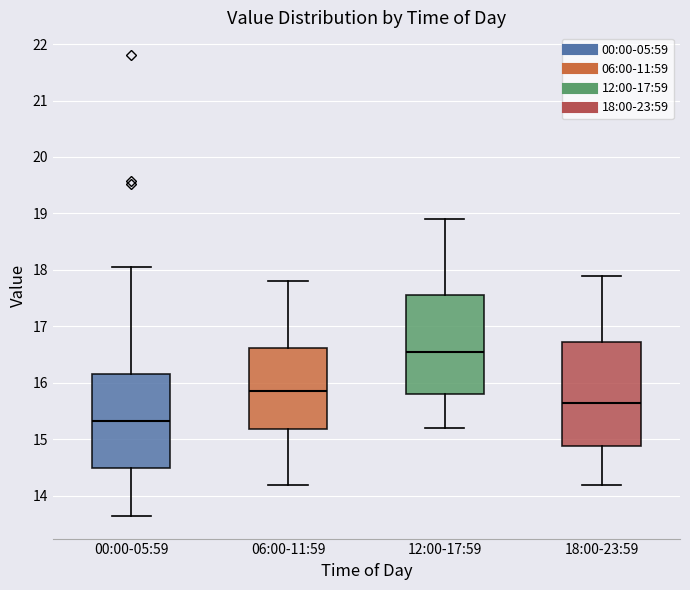

Which box's median line is the highest?

12:00-17:59